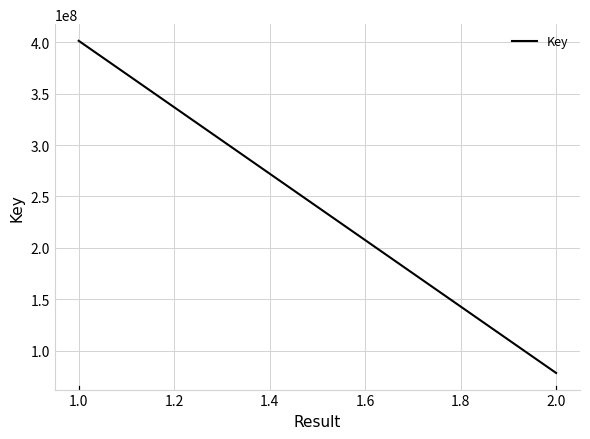

How many values are below 401340947?

2